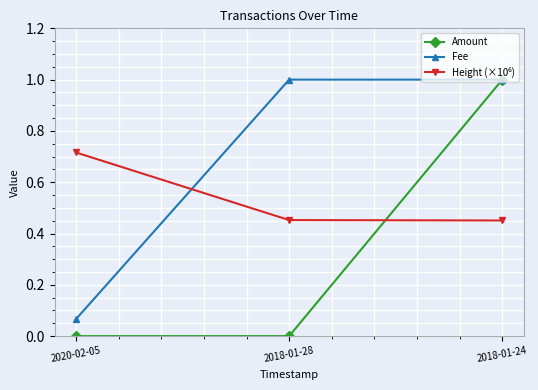

Which series has the largest total across all categories?

Fee